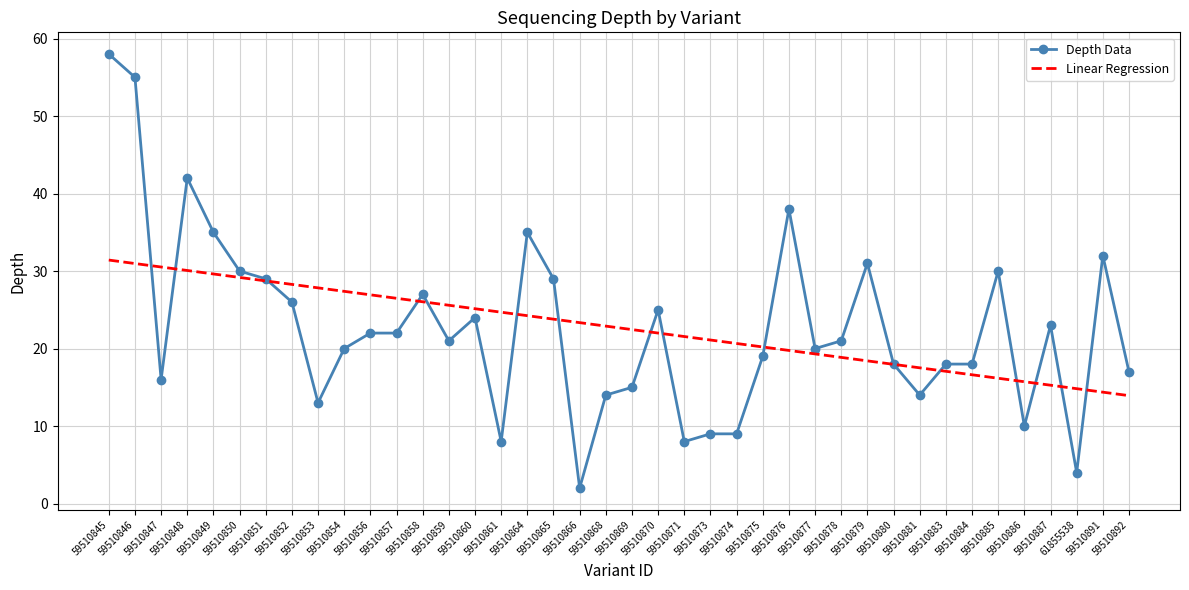

True or false: Linear Regression and Depth Data intersect in this chart.

True